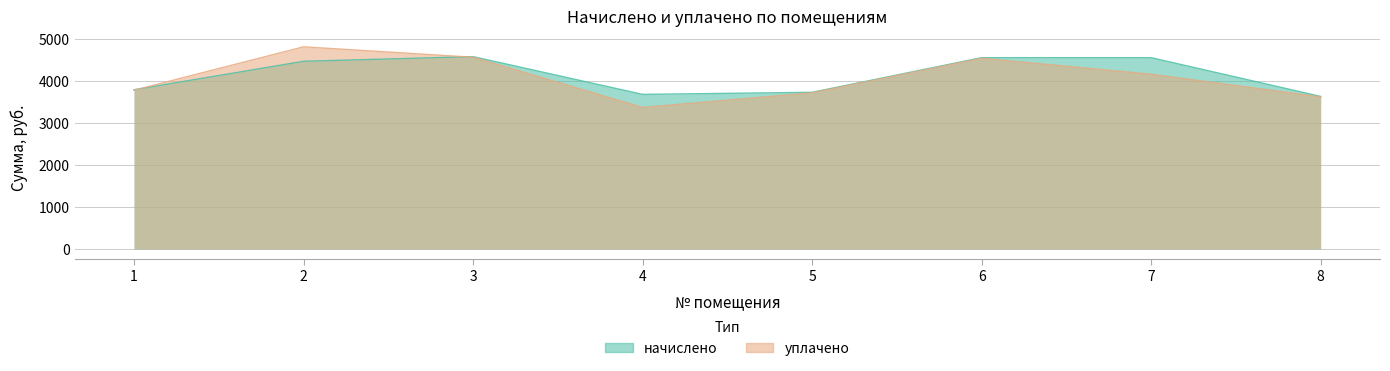

What is the average value of the уплачено series?

4071.2